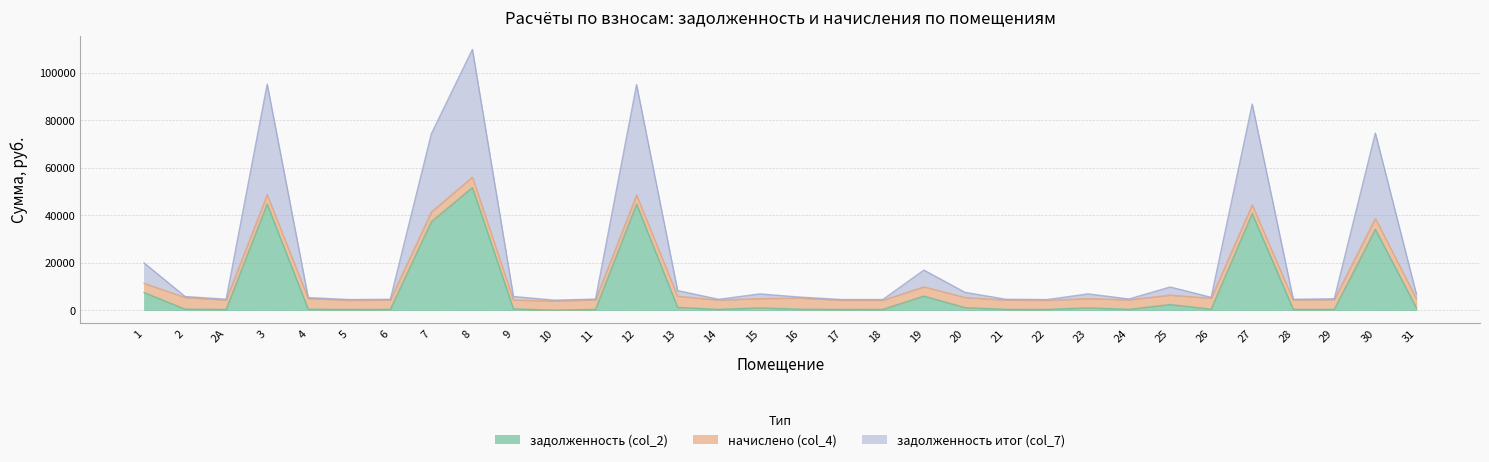

Which category has the lowest value across all series?

10